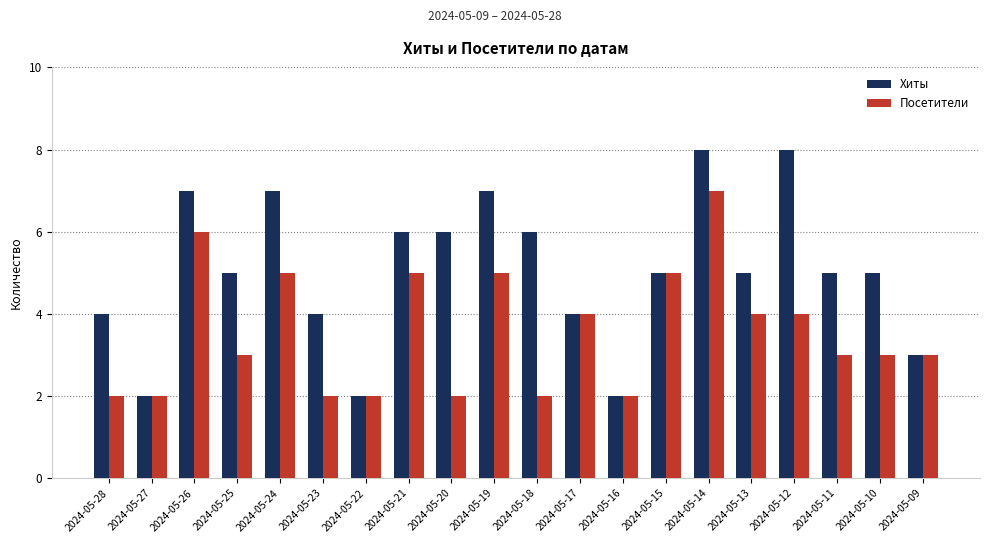

At which label does Хиты first exceed 5?

2024-05-26